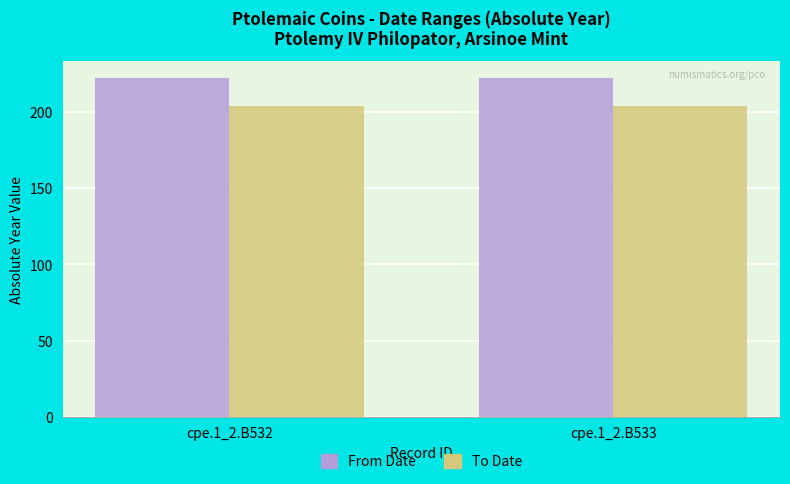

Does the chart contain stacked bars?

No